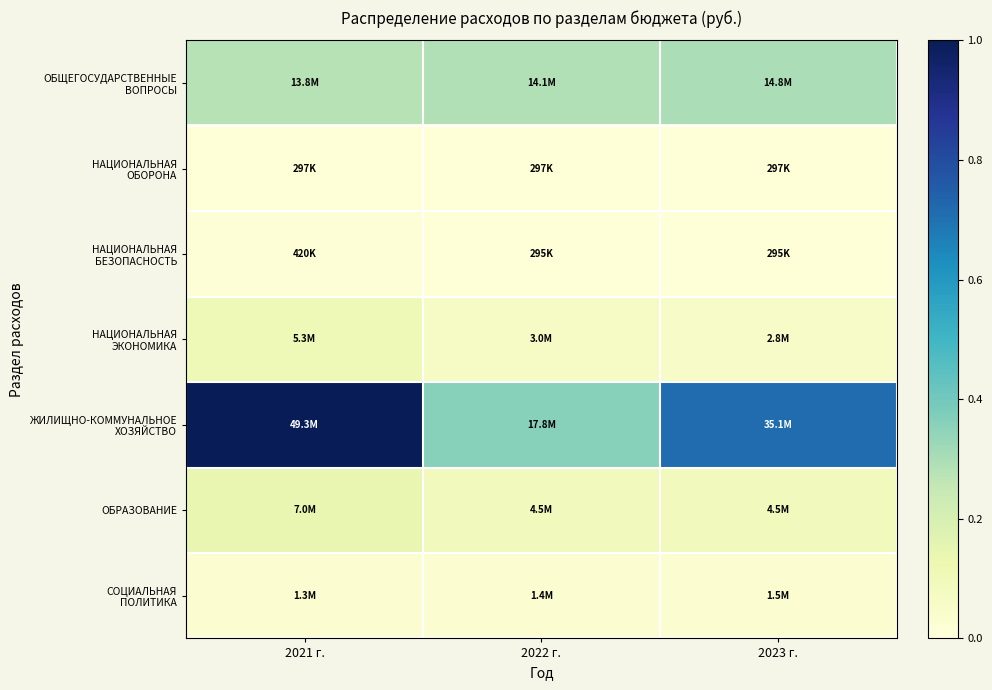

Between 2022 г. and 2021 г., which is larger?

2022 г.